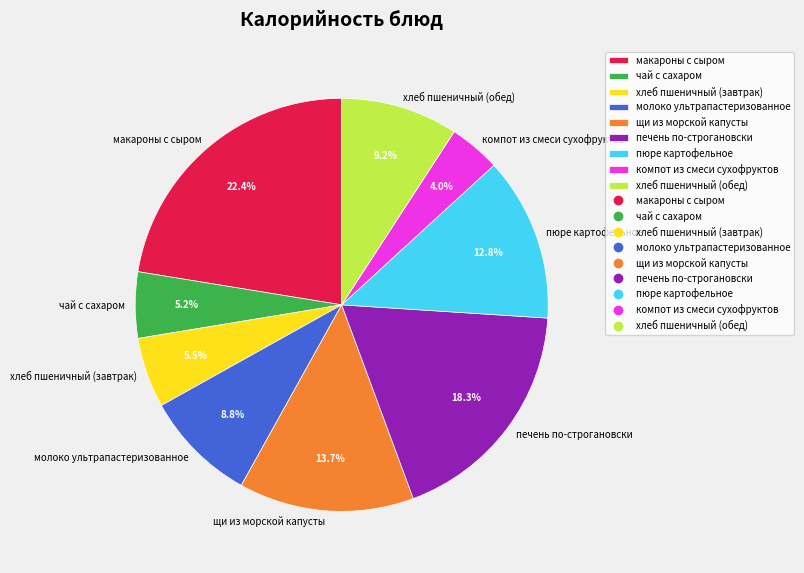

Approximately how many times larger is the value at компот из смеси сухофруктов compared to хлеб пшеничный (завтрак)?

0.7